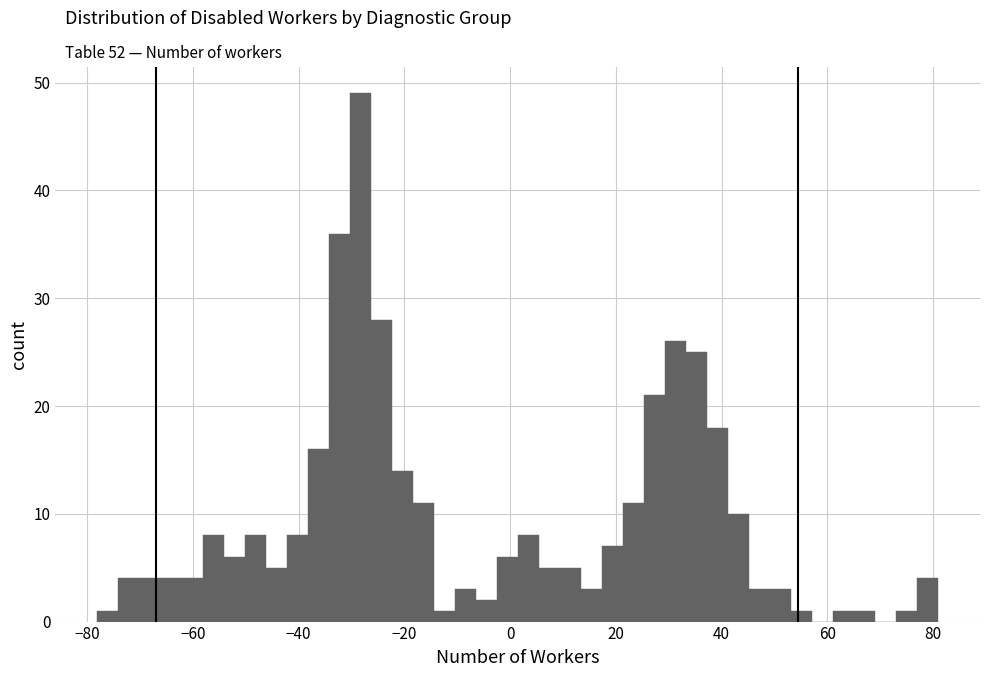

Read against the x-axis, roughly where is the centre of the tallest bar?

-28